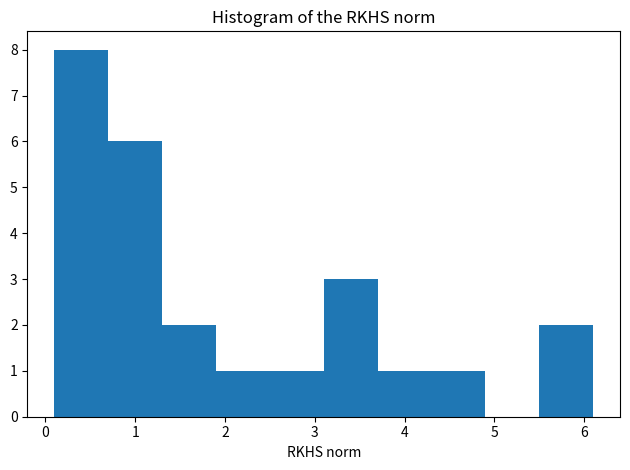

Reading left to right, transcribe this chart: for each bar, give the range it covers on the x-axis and its height. The values are not printed on the chart, so give them approximately, as read against the axis.

0.1 to 0.7: 8
0.7 to 1.3: 6
1.3 to 1.9: 2
1.9 to 2.5: 1
2.5 to 3.1: 1
3.1 to 3.7: 3
3.7 to 4.3: 1
4.3 to 4.9: 1
4.9 to 5.5: 0
5.5 to 6.1: 2